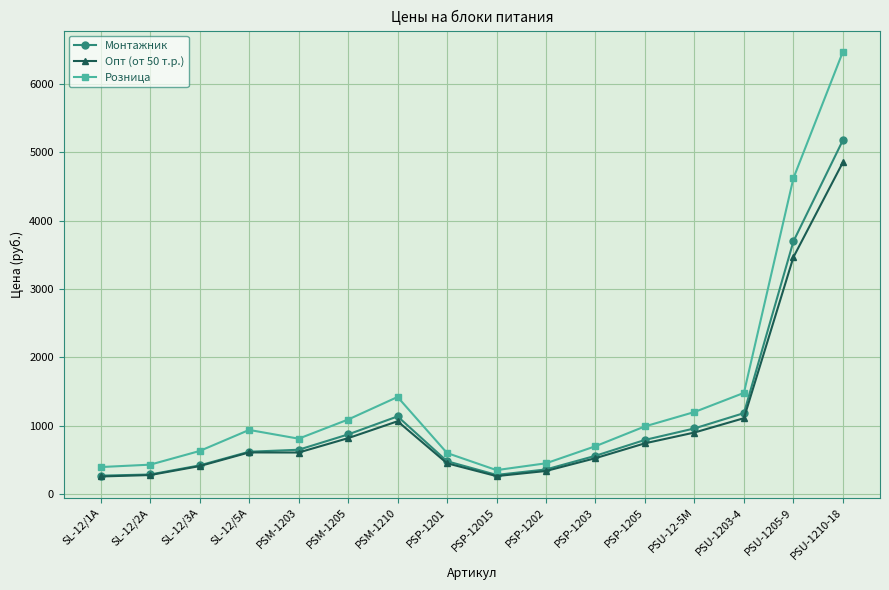

Rank the series by their maximum value, from highest to lowest.

Розница, Монтажник, Опт (от 50 т.р.)